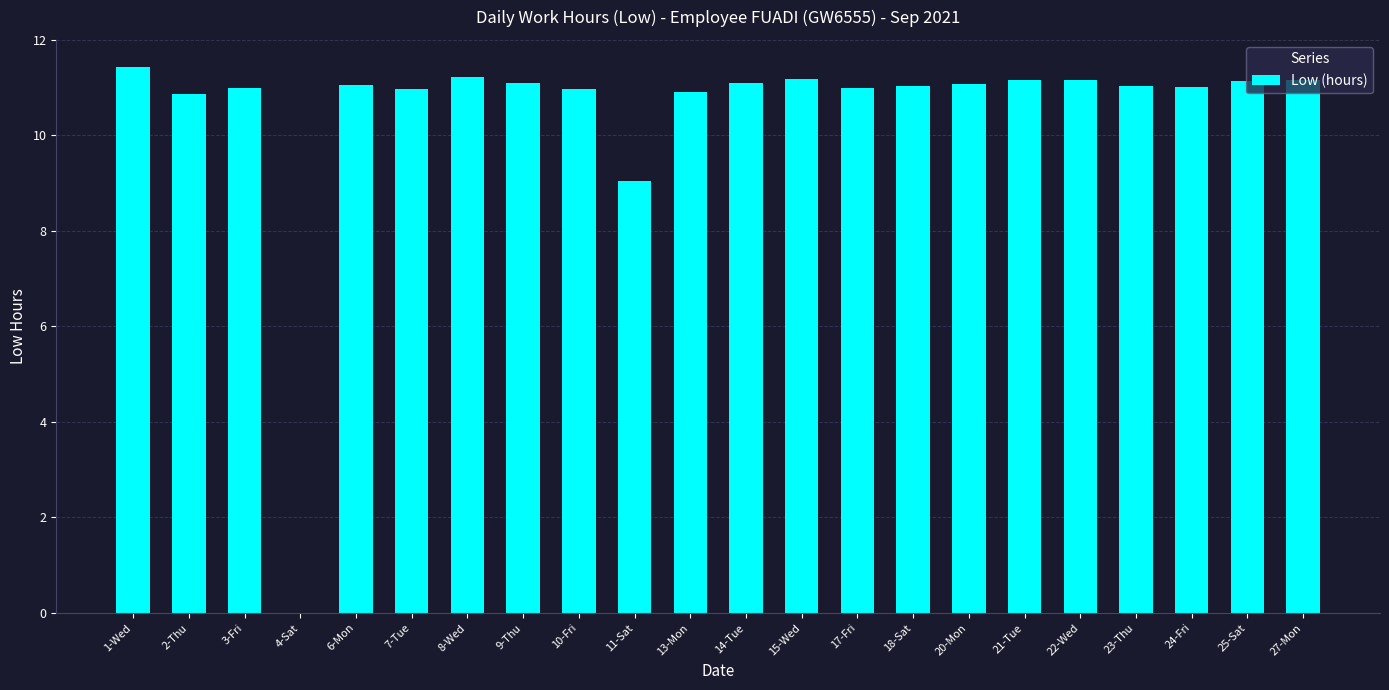

What is the maximum value shown in the chart?

11.4